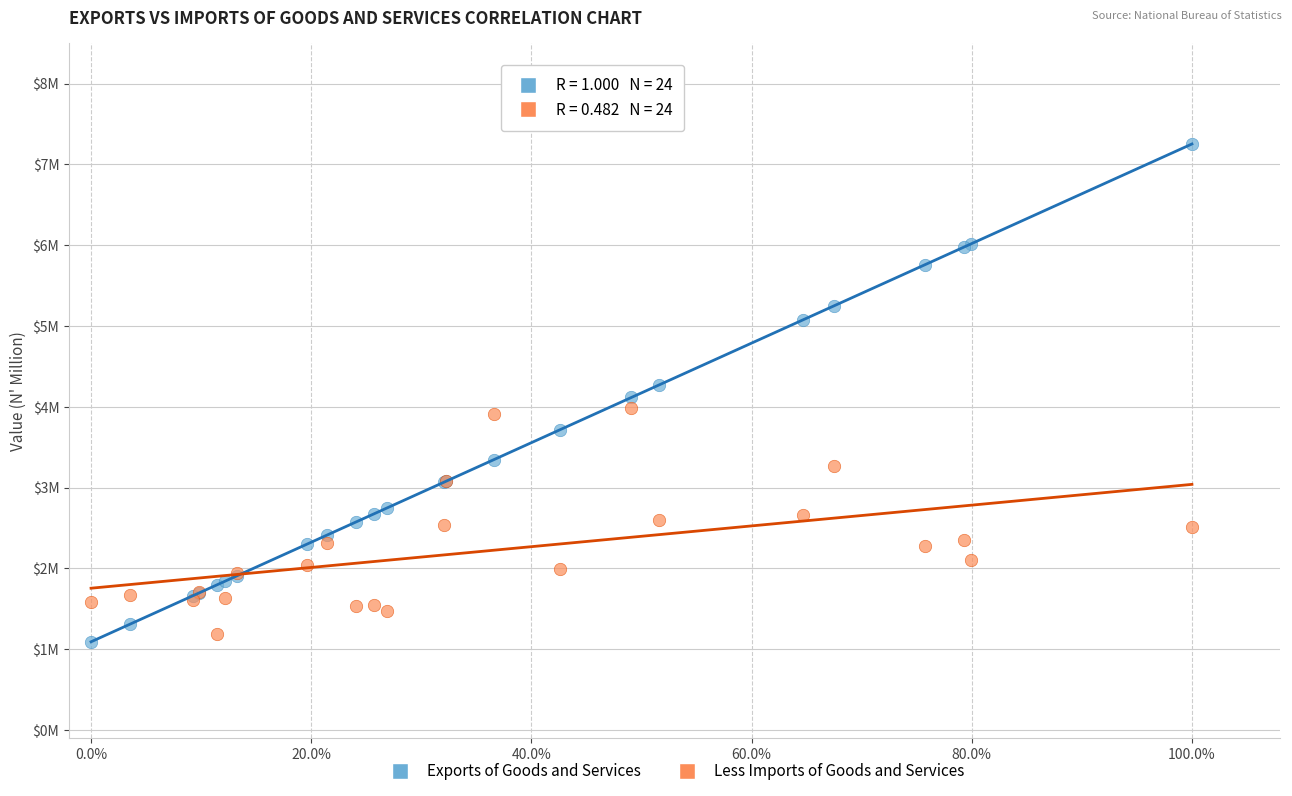

Which series reaches the minimum Y coordinate?

Exports of Goods and Services